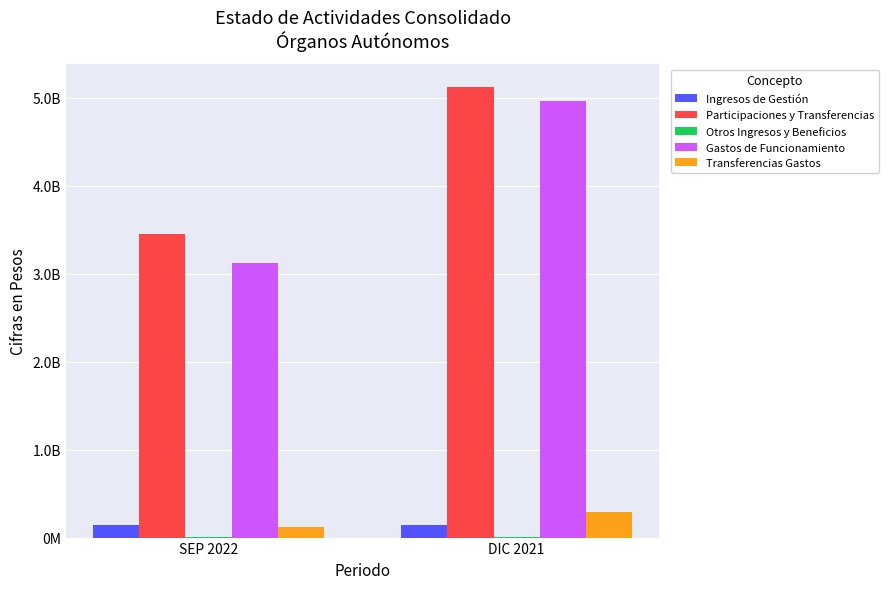

Reading left to right, what are all the values shown in this chart?

Ingresos de Gestión: SEP 2022=138978940	DIC 2021=137462067
Participaciones y Transferencias: SEP 2022=3447534041	DIC 2021=5127127635
Otros Ingresos y Beneficios: SEP 2022=9112625	DIC 2021=7574818
Gastos de Funcionamiento: SEP 2022=3121418192	DIC 2021=4959670763
Transferencias Gastos: SEP 2022=122696630	DIC 2021=291932217